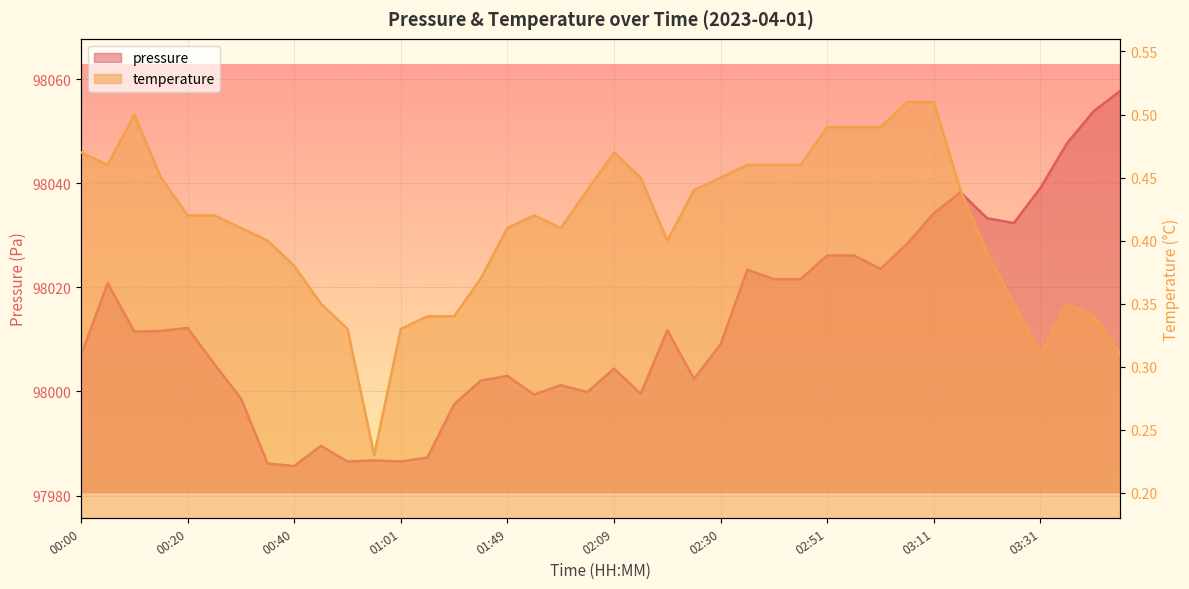

What is the label of the 16th point from the right?

02:30